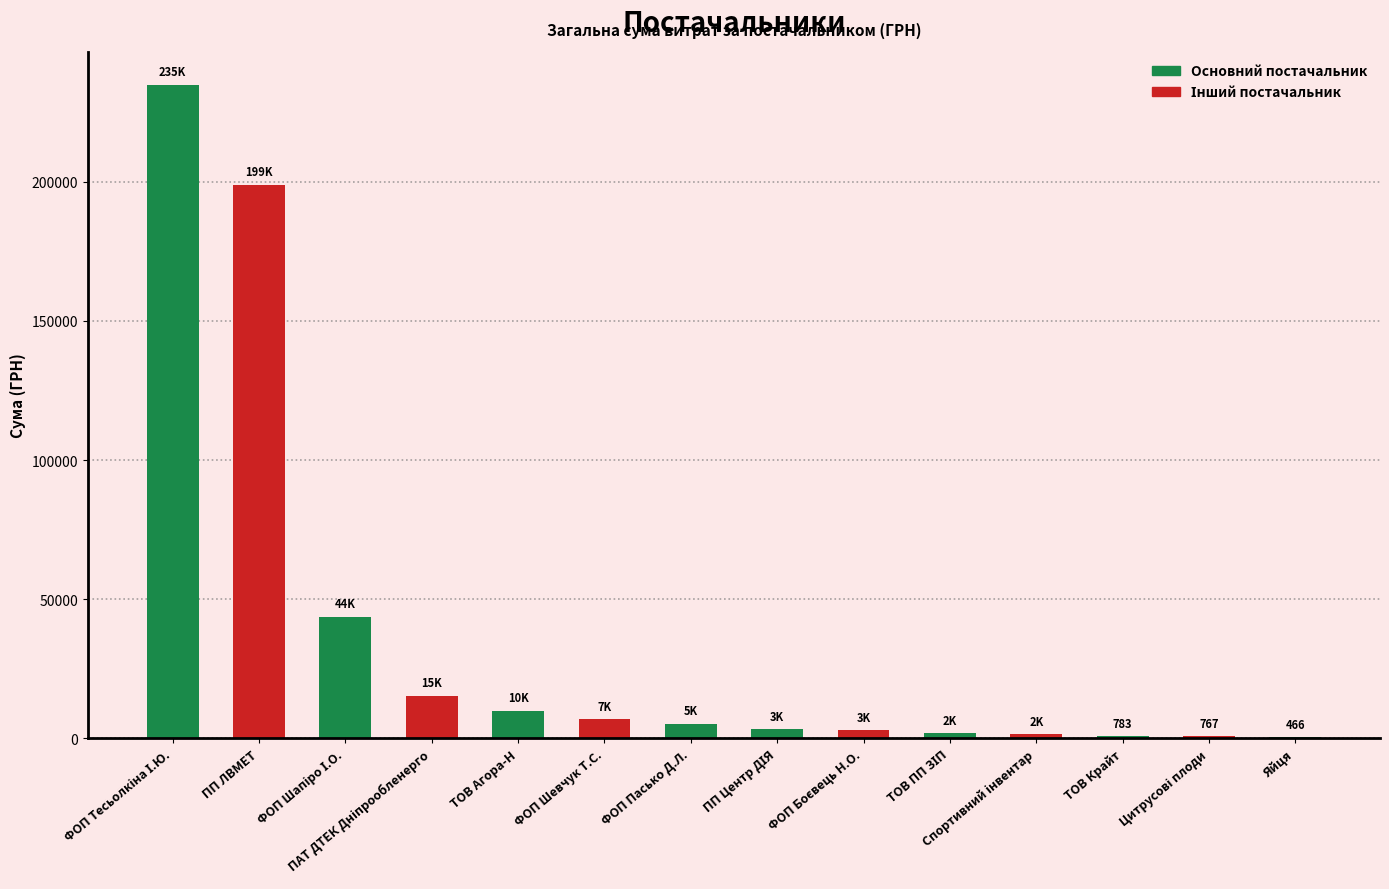

What is the maximum value shown in the chart?

234929.5